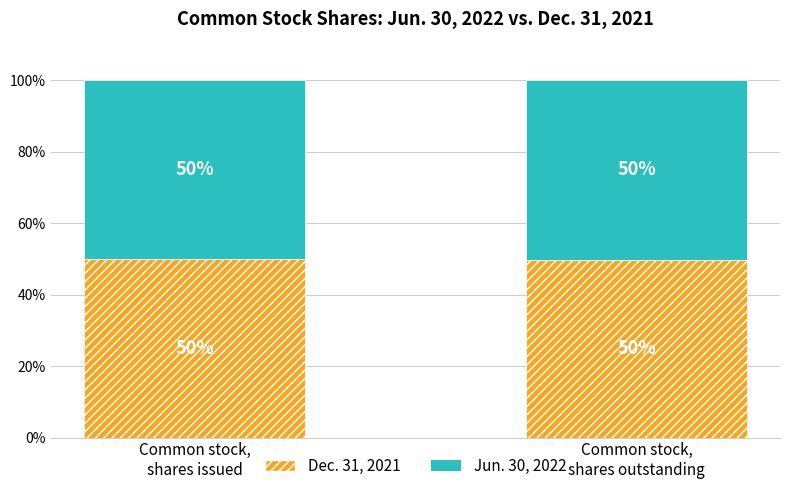

What is the value of the Dec. 31, 2021 bar at the 1st from the left?

50.0